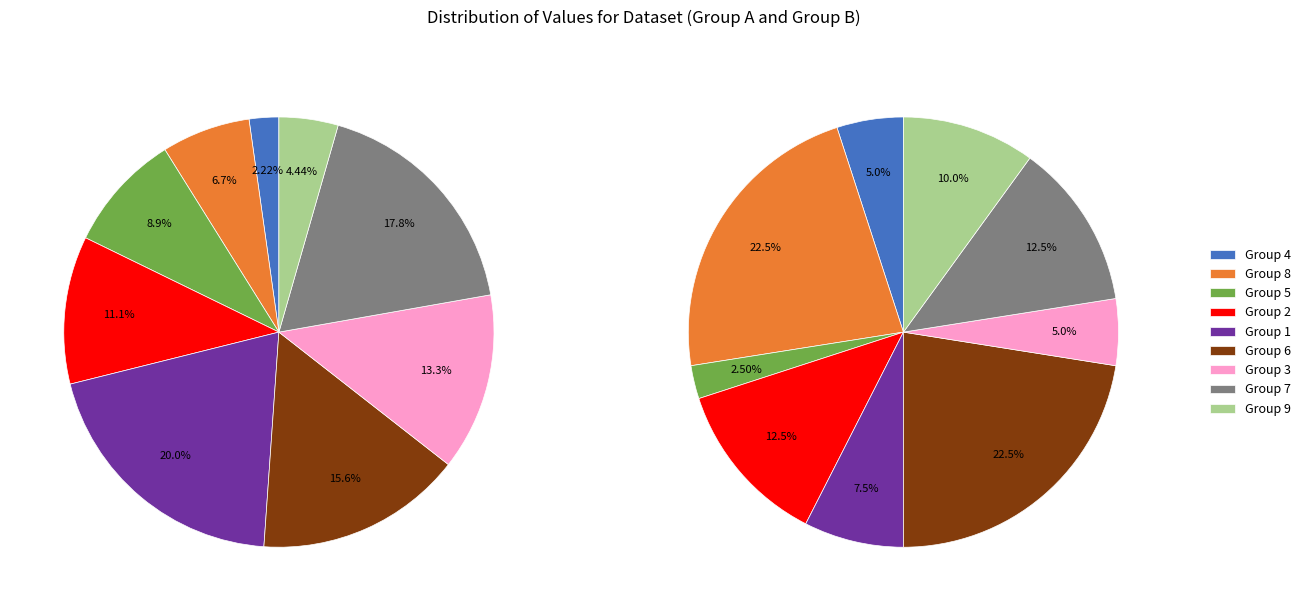

How many slices are in this pie chart?

9